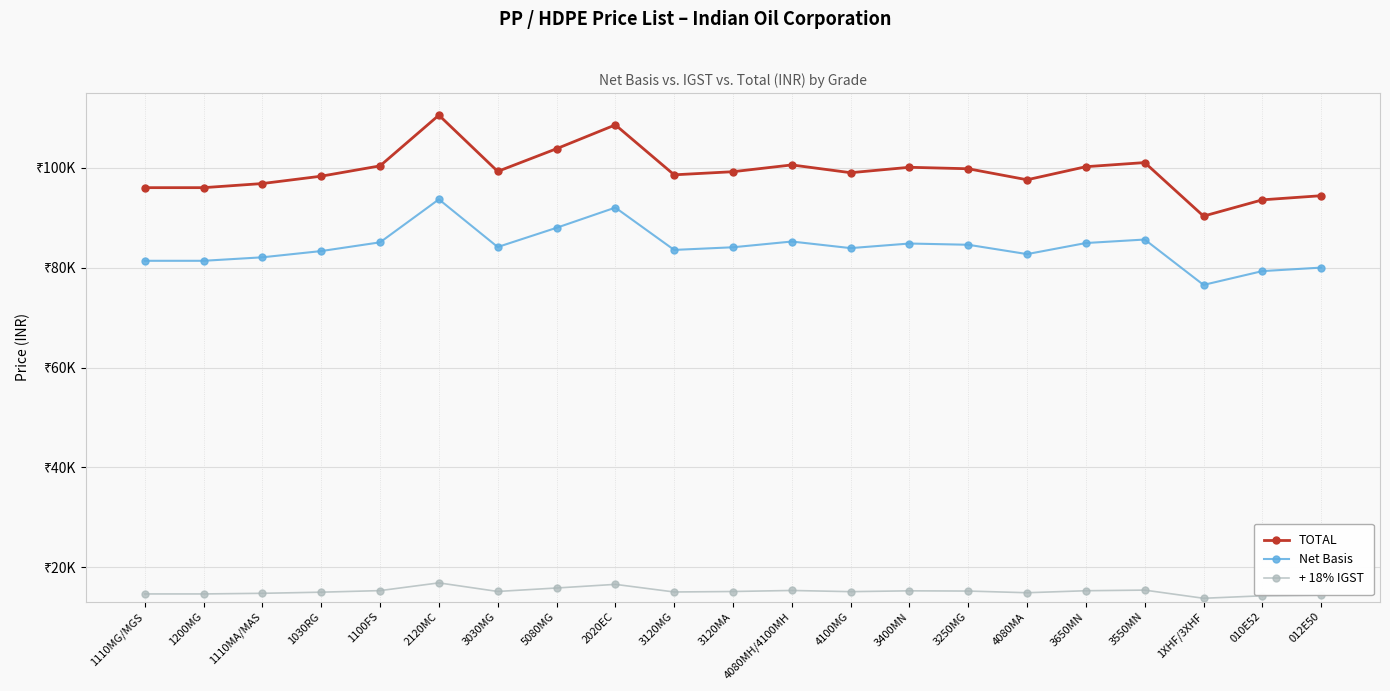

At which category does + 18% IGST reach its first local valley?

3030MG